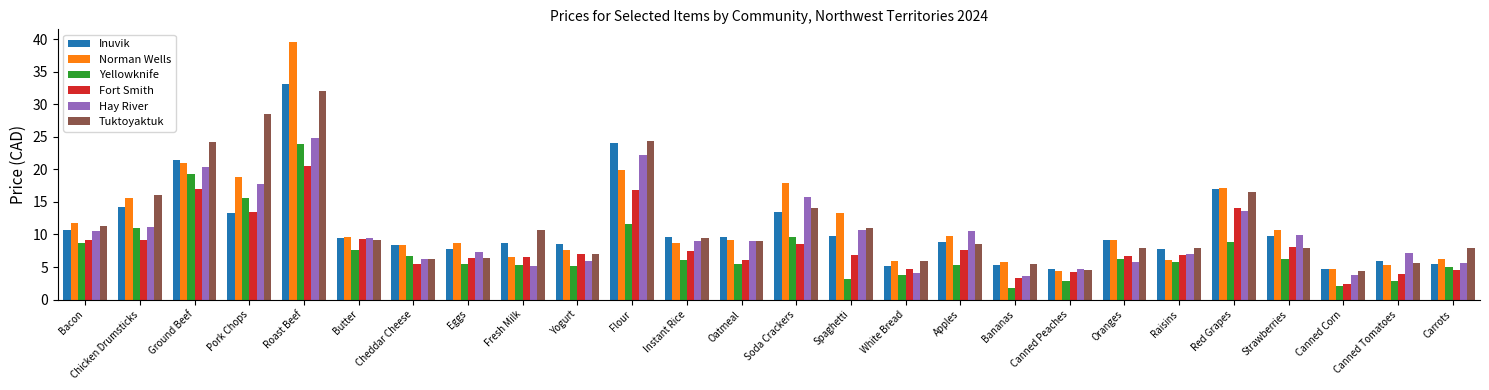

Count the number of categories in the chart.

26